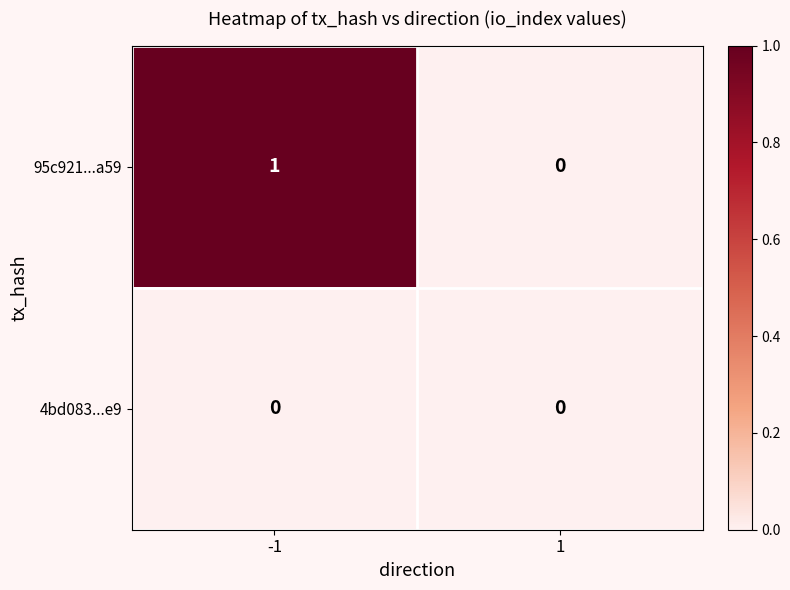

Reading right to left, list all the values displayed in this chart.

95c921...a59: 1=0	-1=1
4bd083...e9: 1=0	-1=0